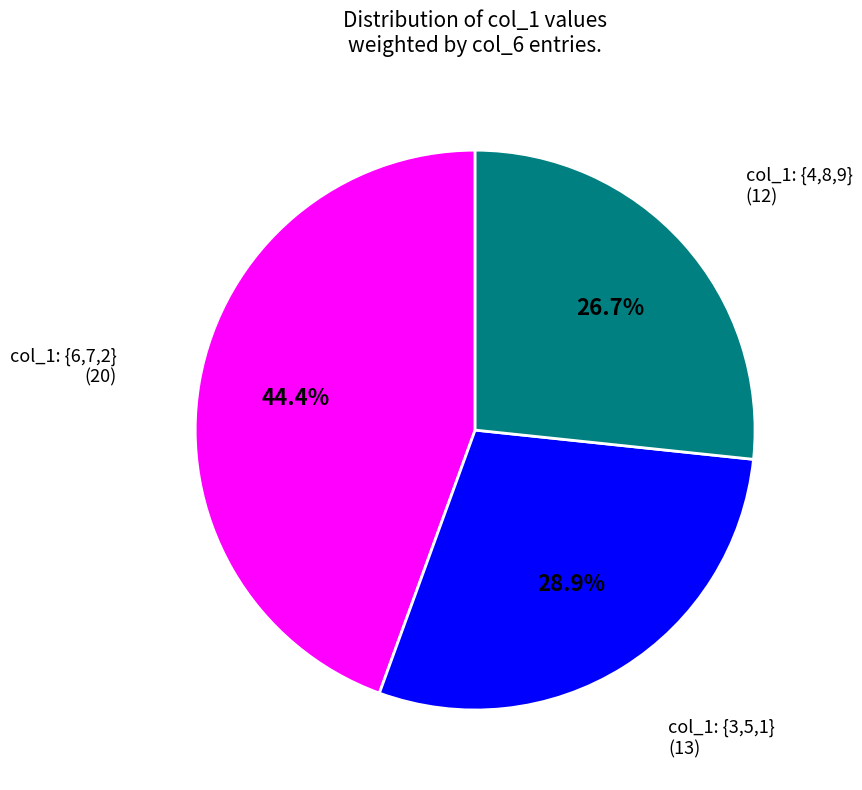

To the nearest percent, what is the difference between the largest and smallest slice percentages?

18%